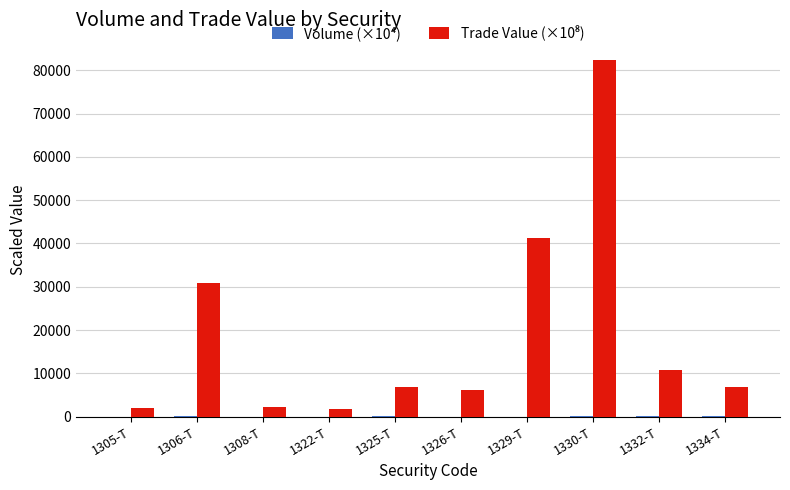

What is the greatest value displayed?

82312.0